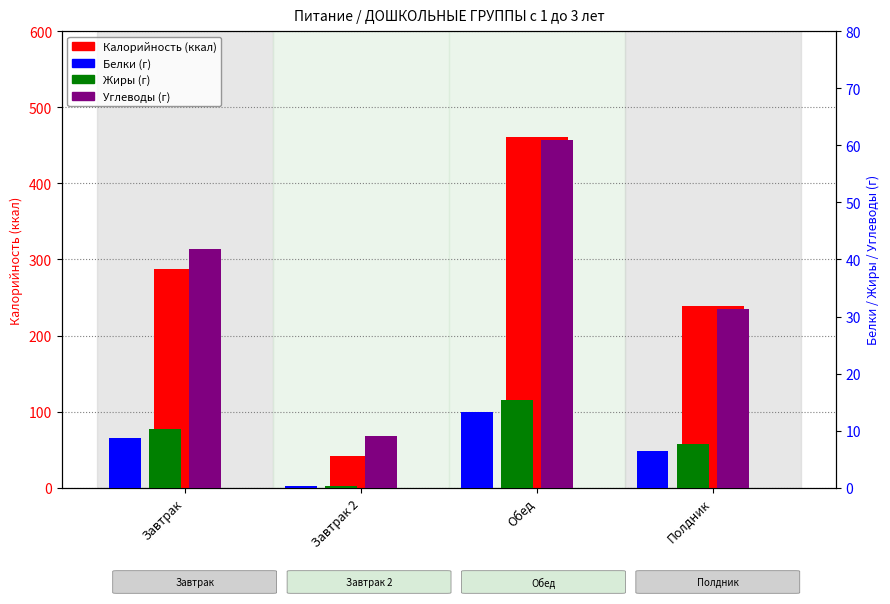

How many bars are there in each group?

4